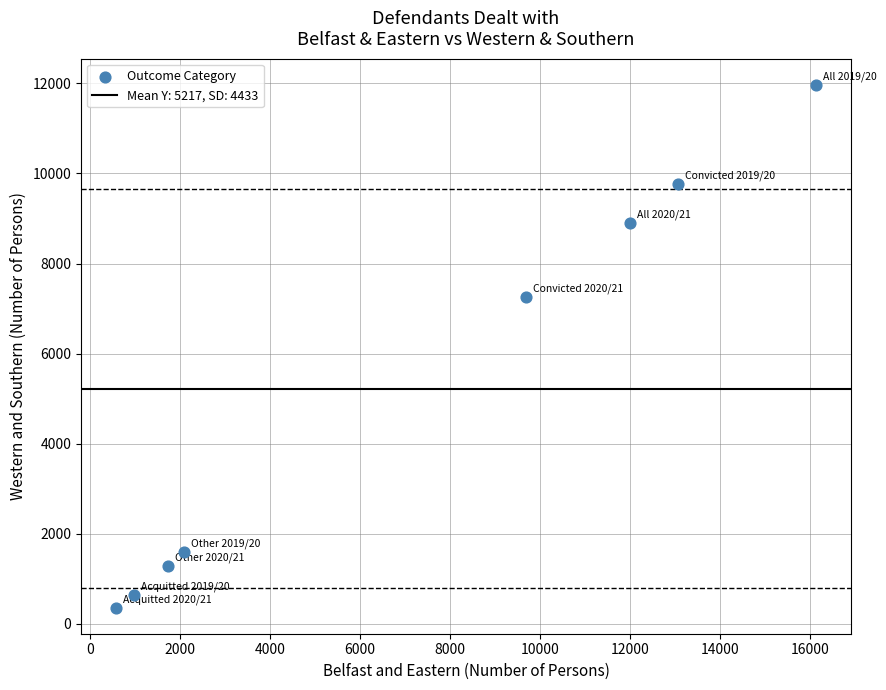

What Y value in the scatter plot is closest to 6163?

7257